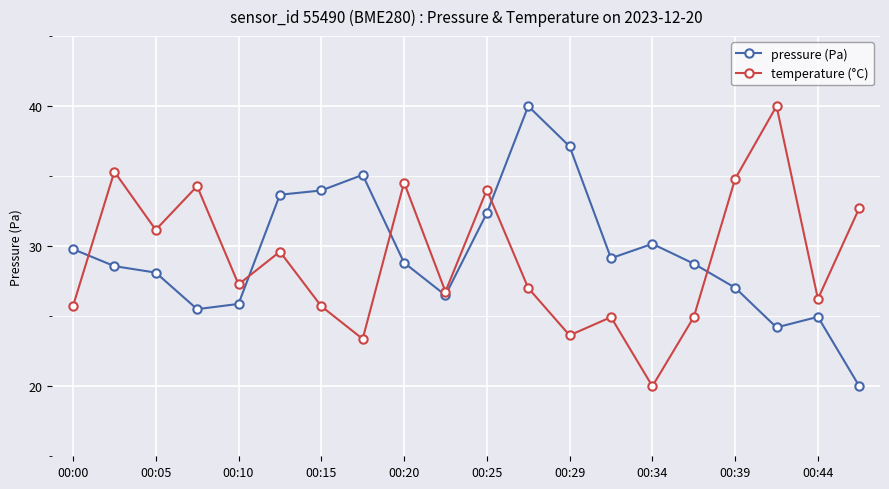

What is the minimum value for pressure (Pa)?

20.0